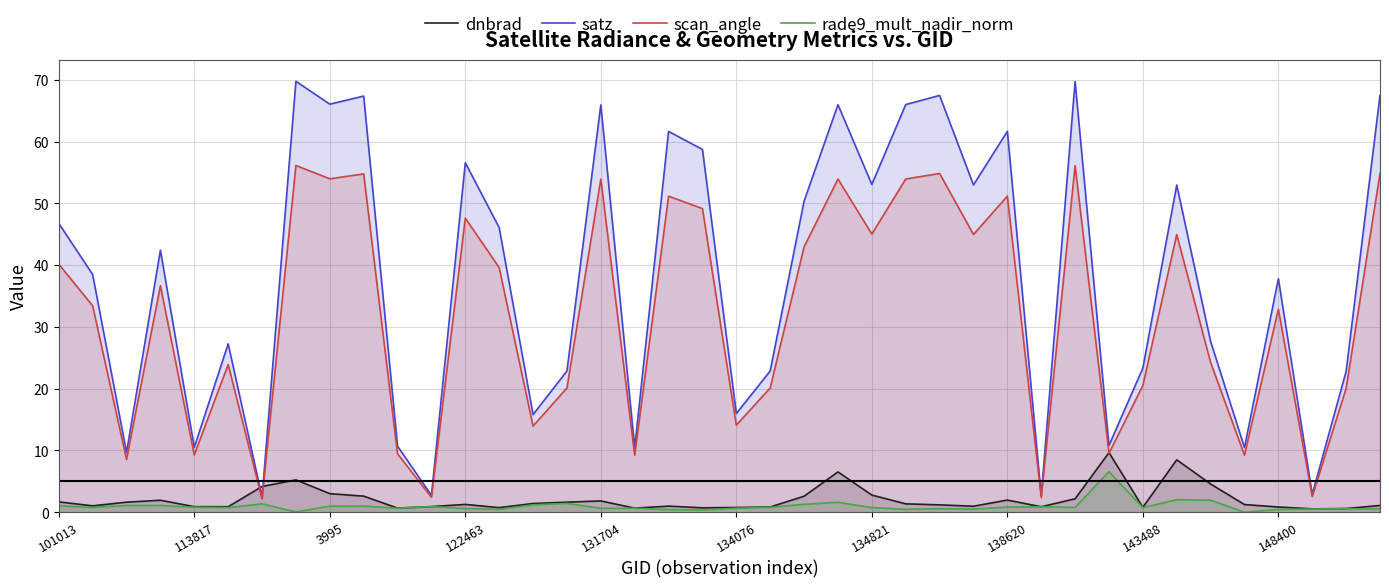

List the series in order of their peak value, lowest first.

rade9_mult_nadir_norm, dnbrad, scan_angle, satz